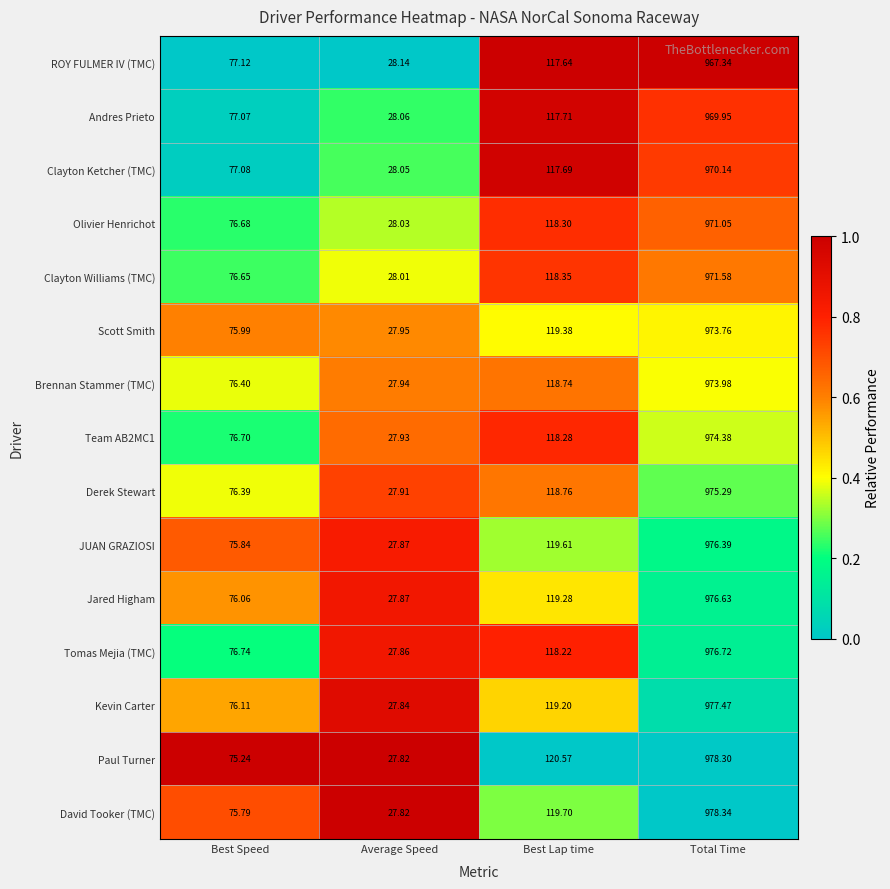

Which series has the largest total across all categories?

Paul Turner